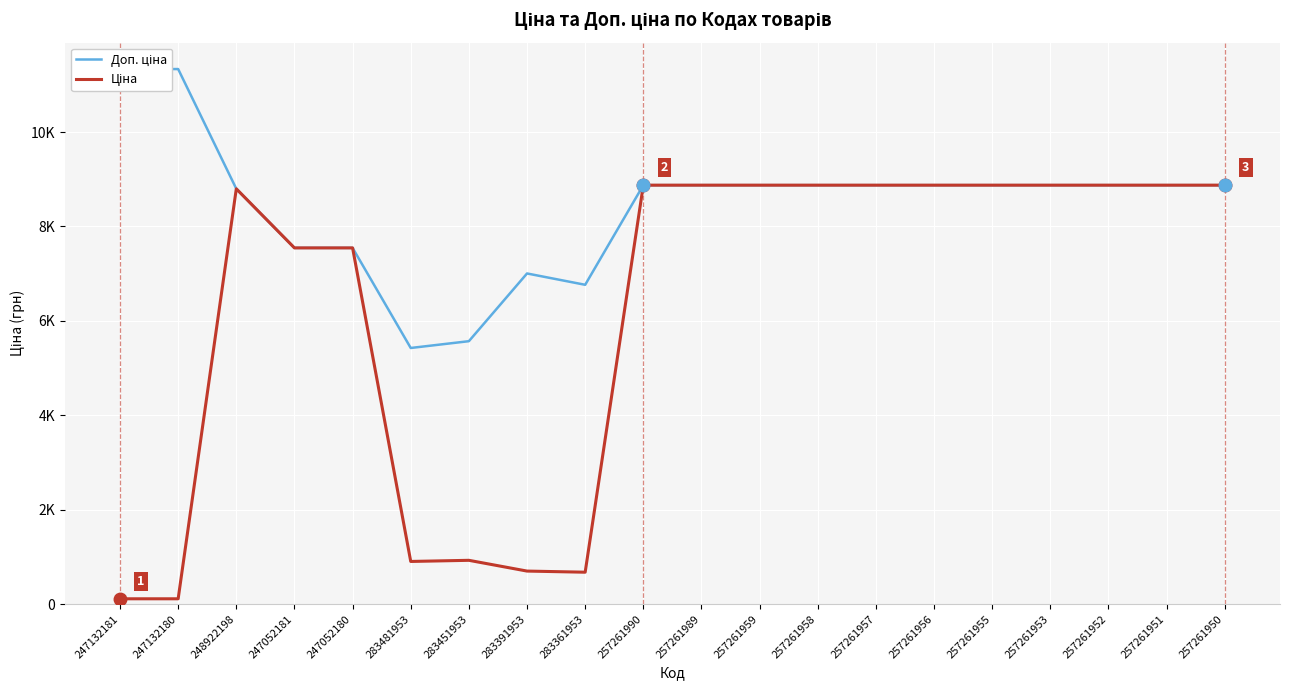

The Доп. ціна series shows 12633.6 at 247052181. True or false?

False